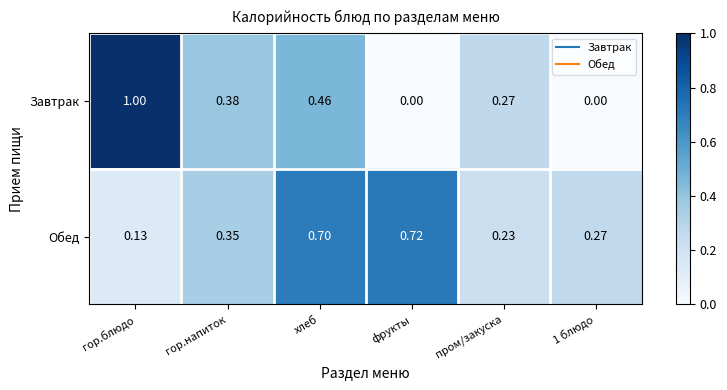

What is the greatest value displayed?

1.0